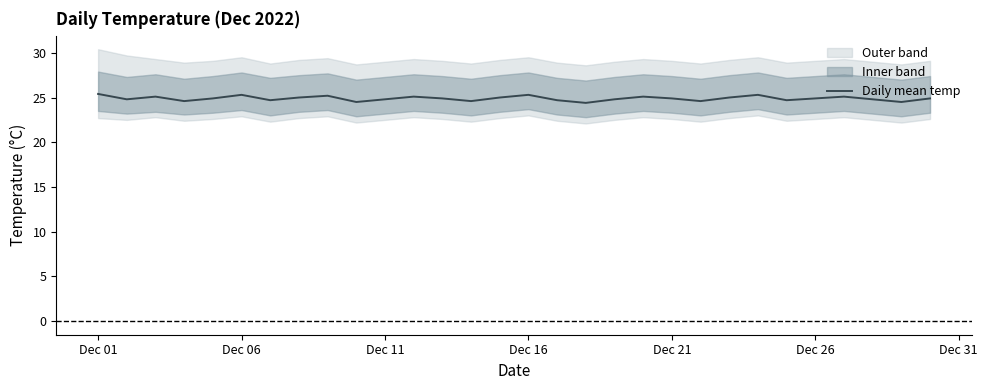

What is the lowest value of the Daily mean temp series?

24.4